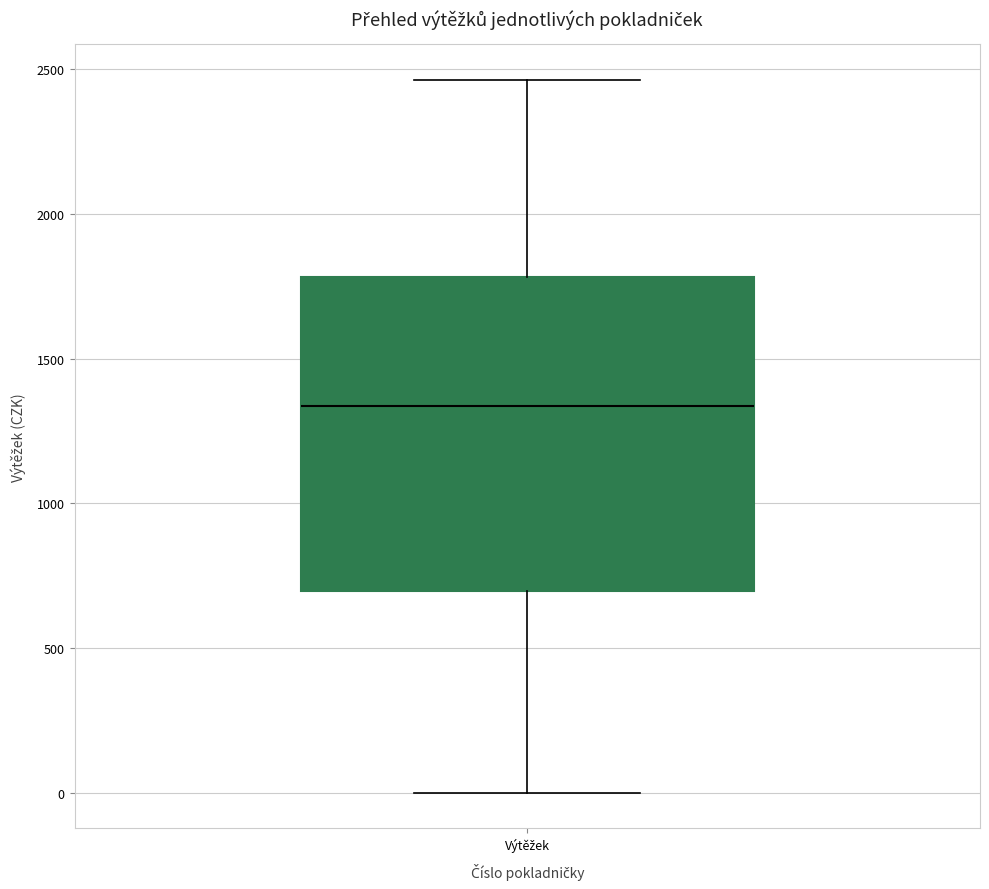

Where does the lower whisker of the box for Výtěžek end on the y-axis? The values are not printed on the chart, so give them approximately, as read against the axis.

0